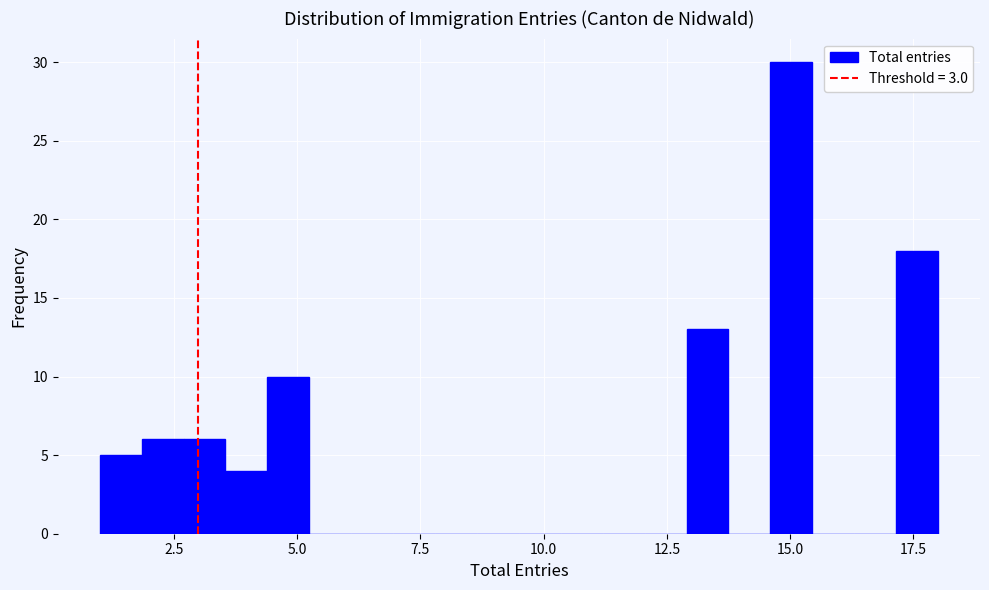

Read against the x-axis, roughly where is the centre of the tallest bar?

15.0